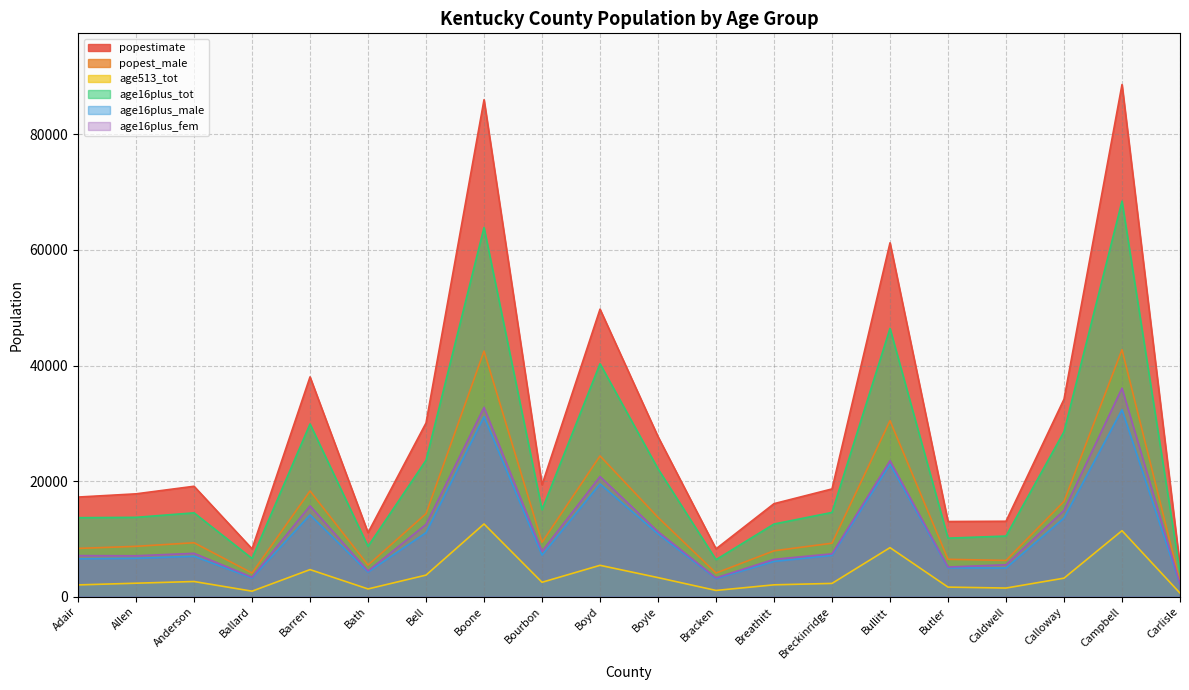

Which label corresponds to the smallest value in the chart?

Carlisle